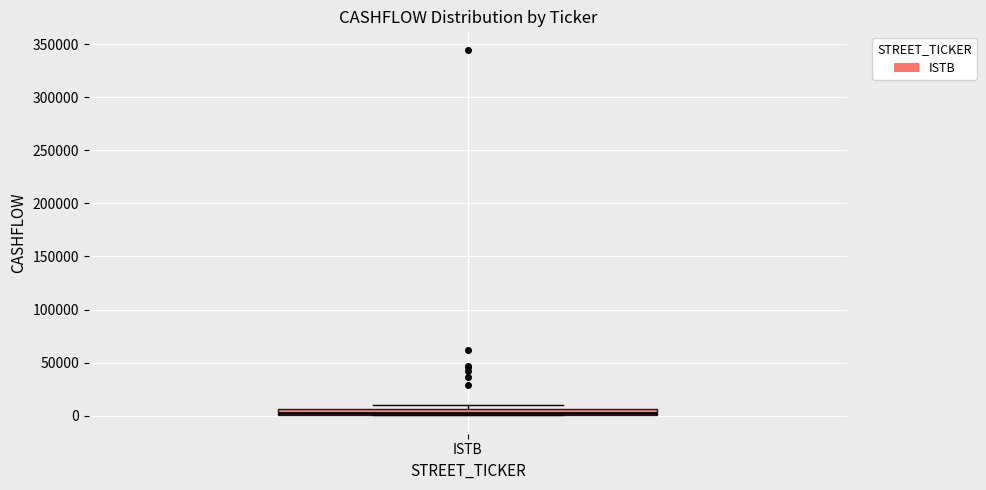

Where is the lower edge of the box for ISTB on the y-axis? The values are not printed on the chart, so give them approximately, as read against the axis.

0